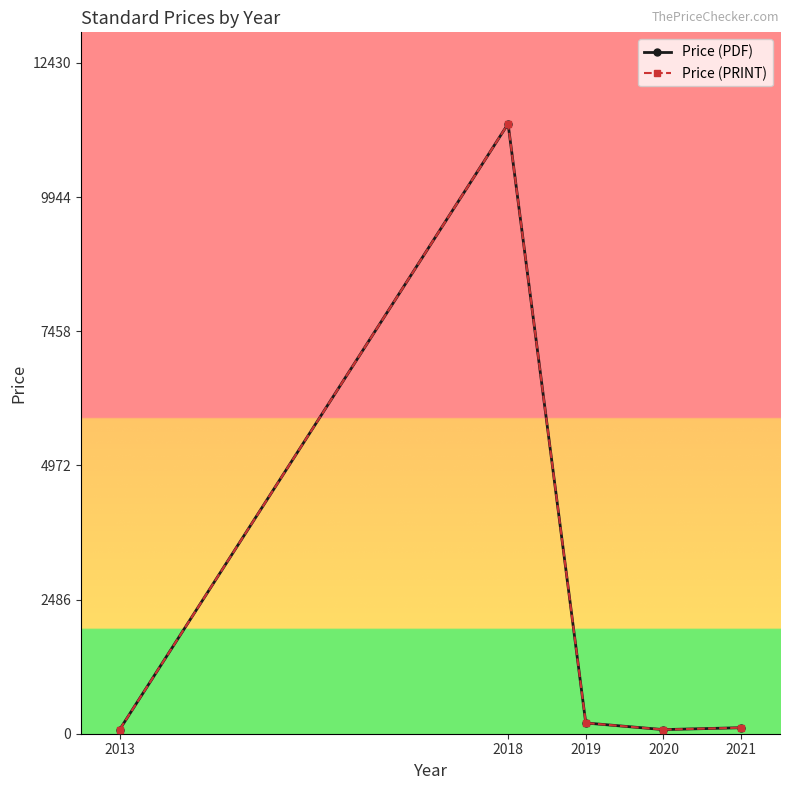

Is it true that Price (PDF) equals 111.5 at 2021?

True